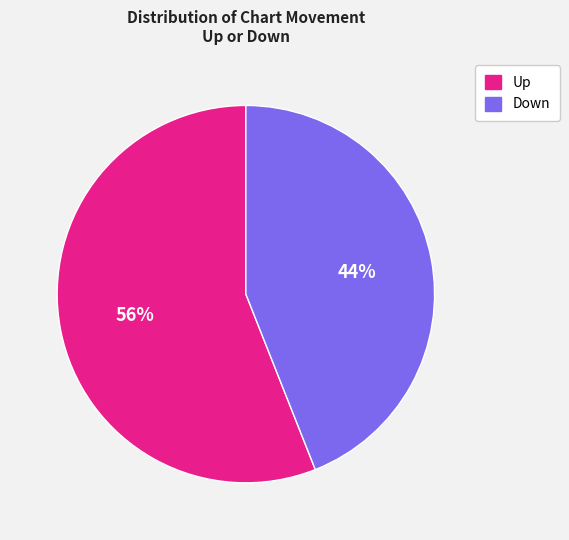

The Up slice represents 68% of the pie. True or false?

False